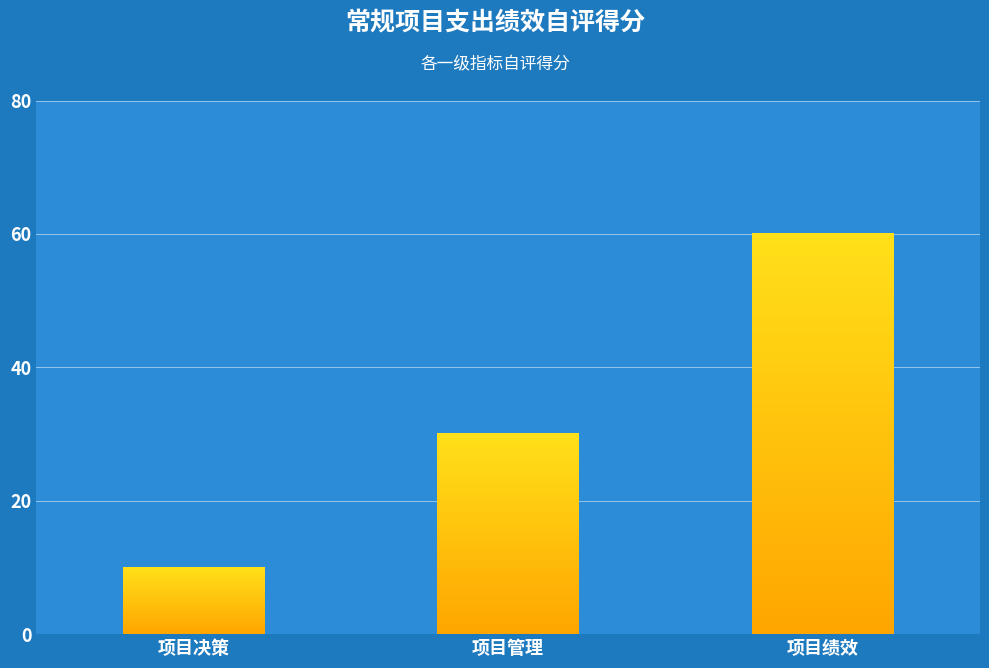

What is the greatest value displayed?

60